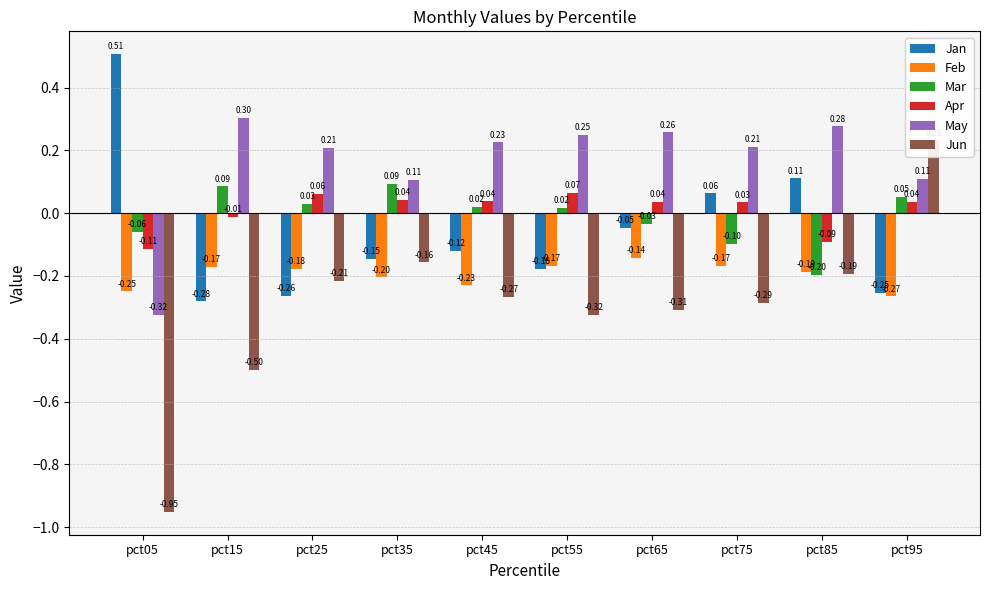

What is the difference between the Jun values at pct65 and pct85?

0.1